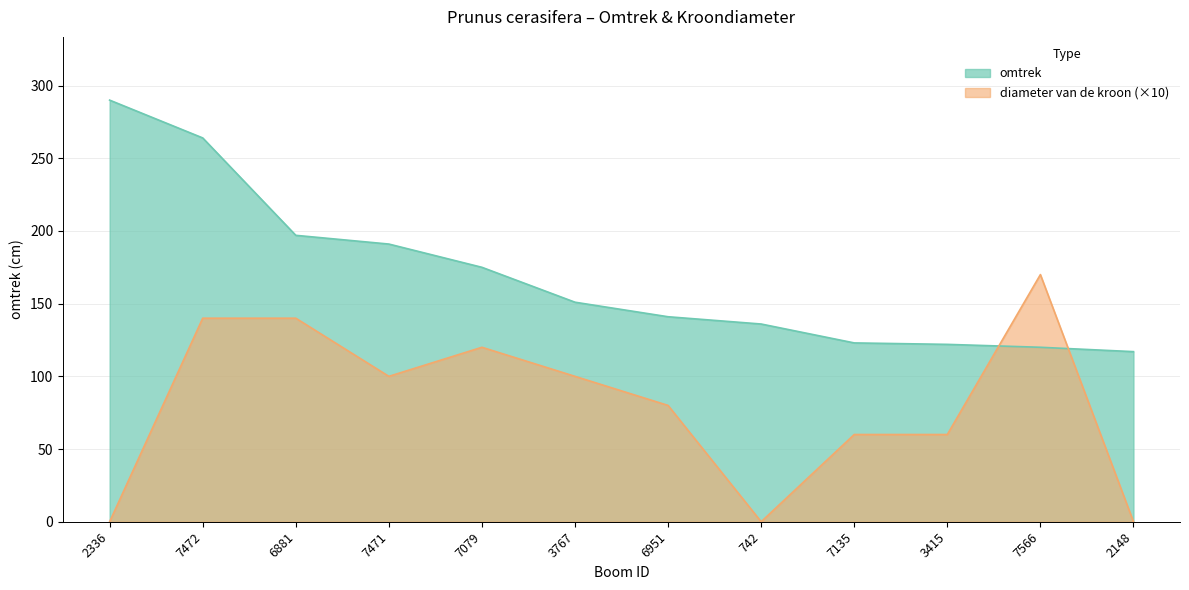

How many times do omtrek and diameter van de kroon cross each other?

2